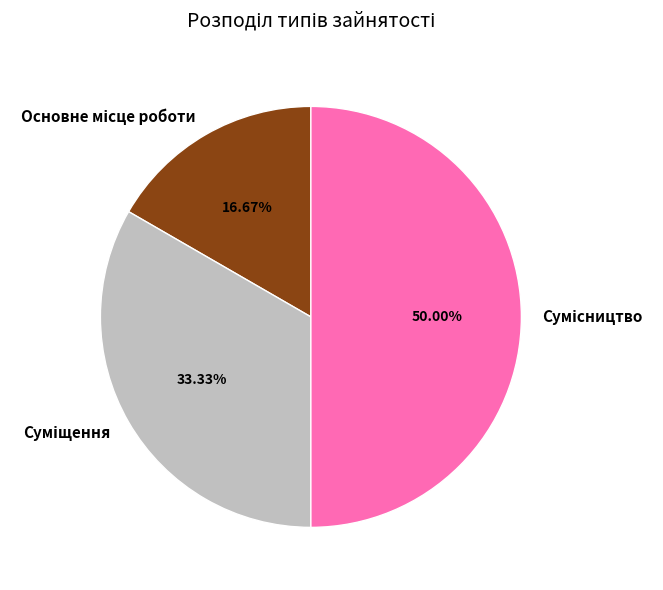

Does any single category account for the majority?

No